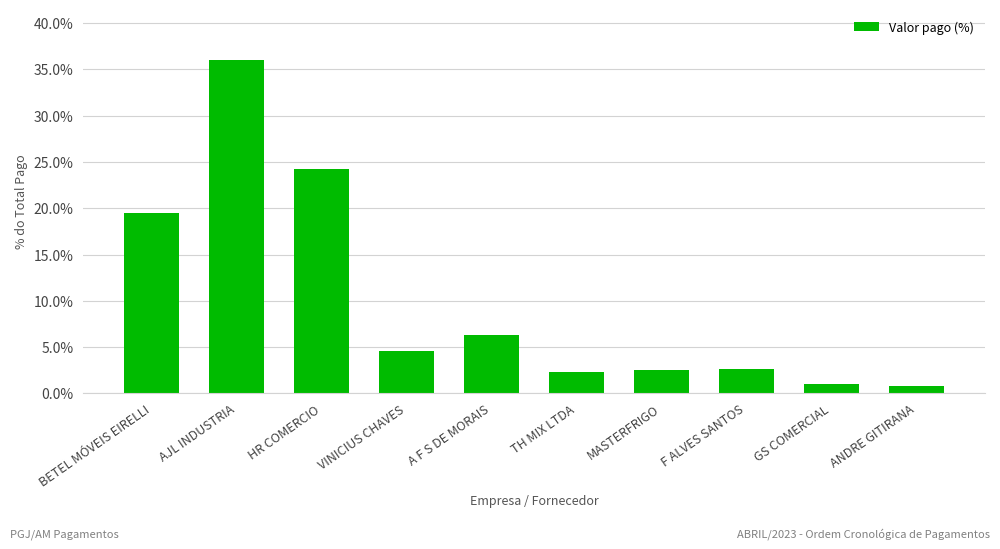

What is the change in value from BETEL MÓVEIS EIRELLI to MASTERFRIGO?

-16.9